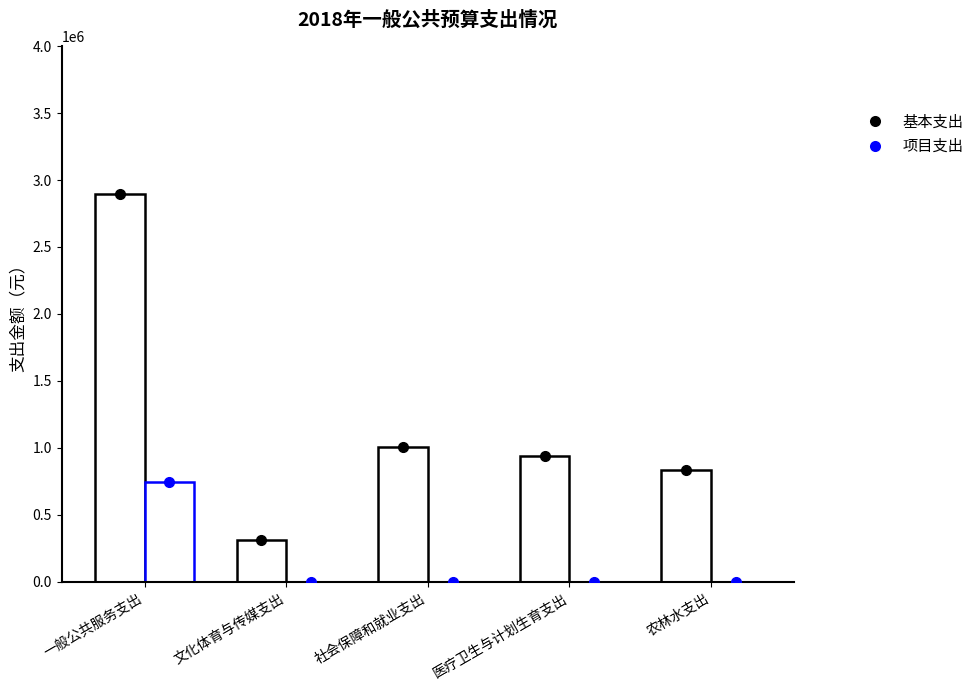

True or false: 项目支出 has a value of 0.0 at 文化体育与传媒支出.

True